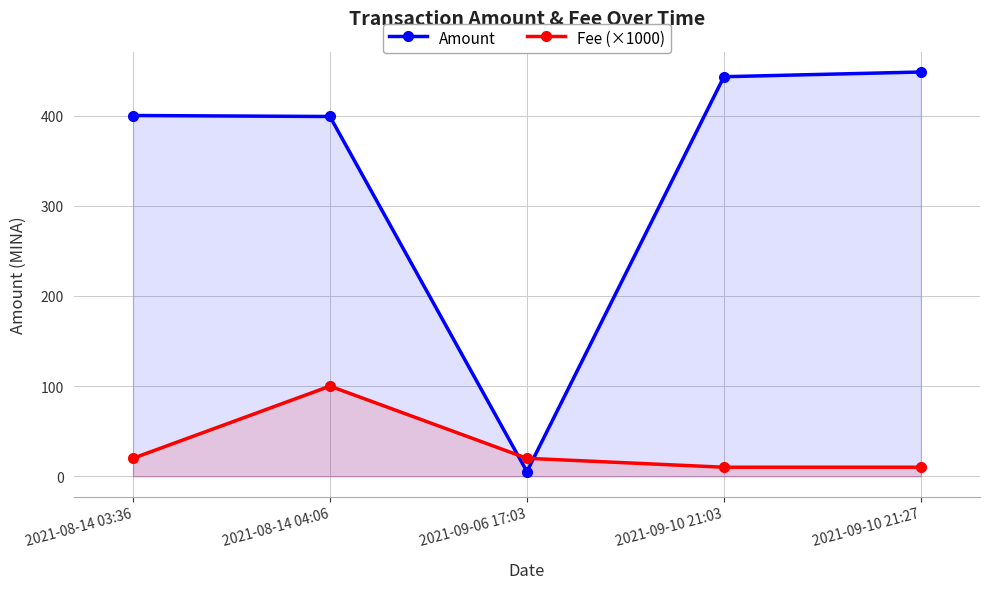

What is the spread (max minus min) of values at 2021-09-10 21:03?

432.9